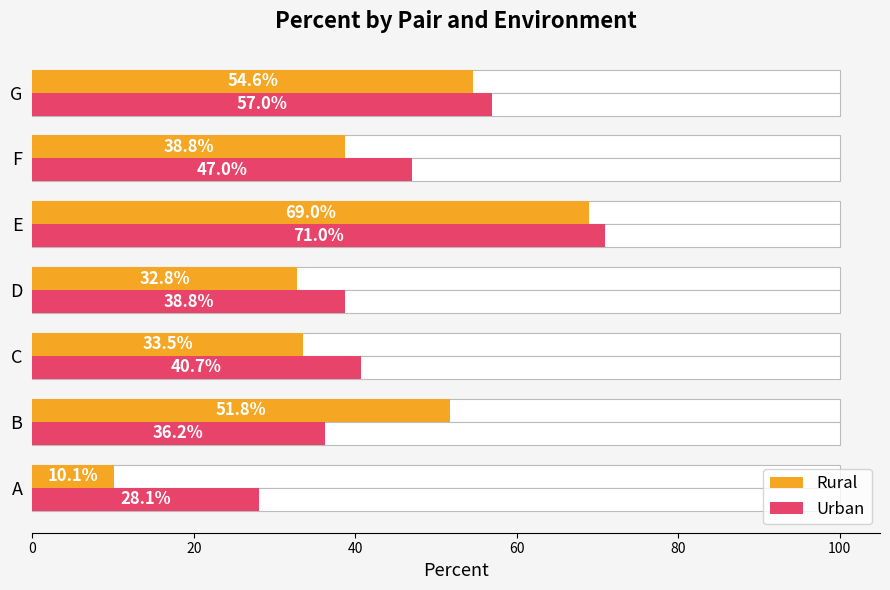

What is the value of the Urban bar at the 5th from the left?

71.0